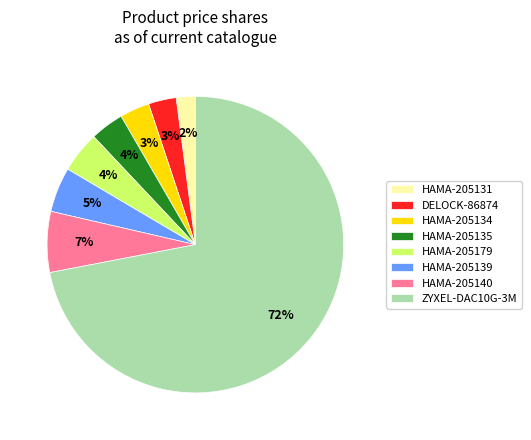

What is the ratio of the value at HAMA-205140 to the value at HAMA-205139?

1.4